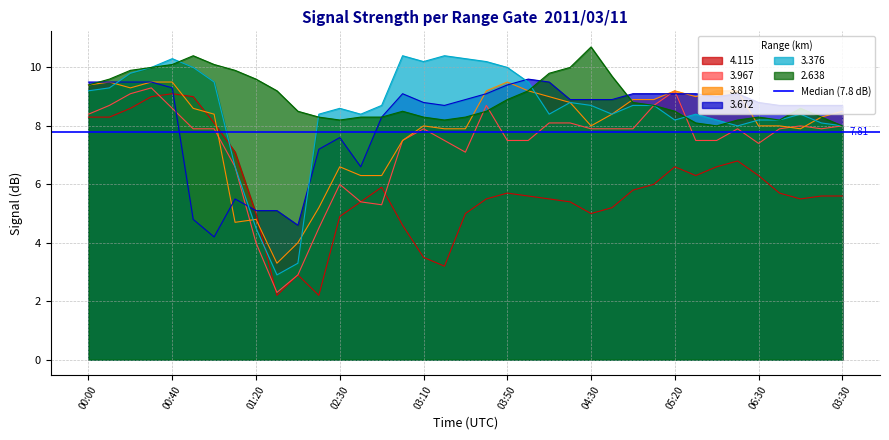

How many lines are shown in the chart?

6